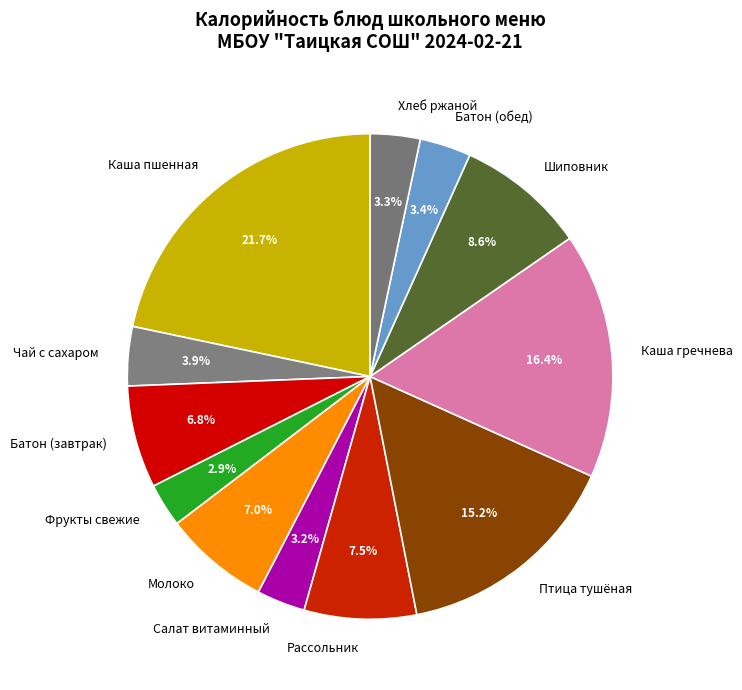

What percentage is the Салат витаминный slice, to the nearest percent?

3%